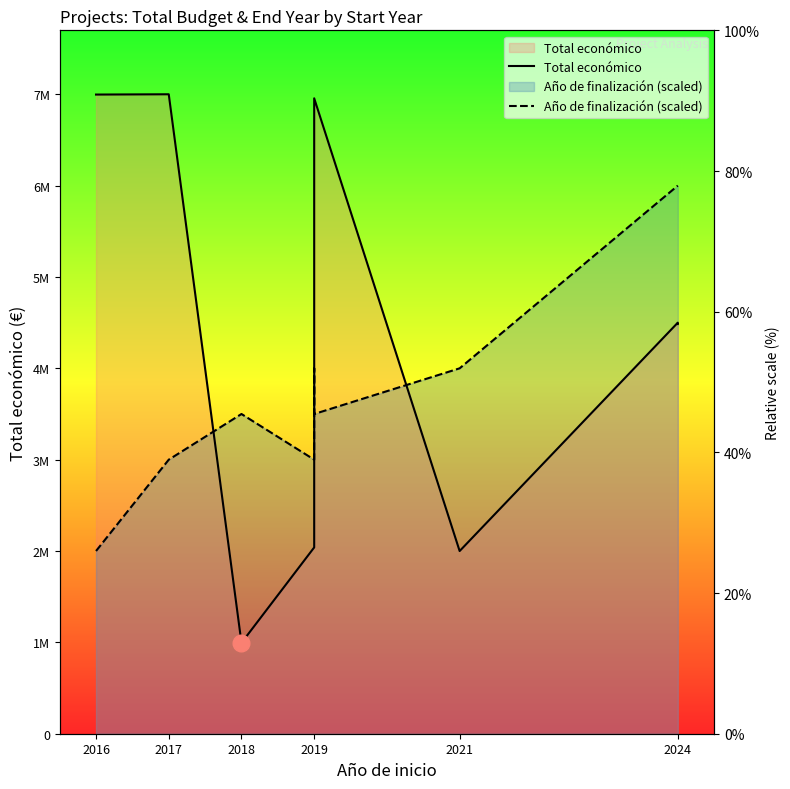

What is the average value of the Año de finalización (scaled) series?

3888889